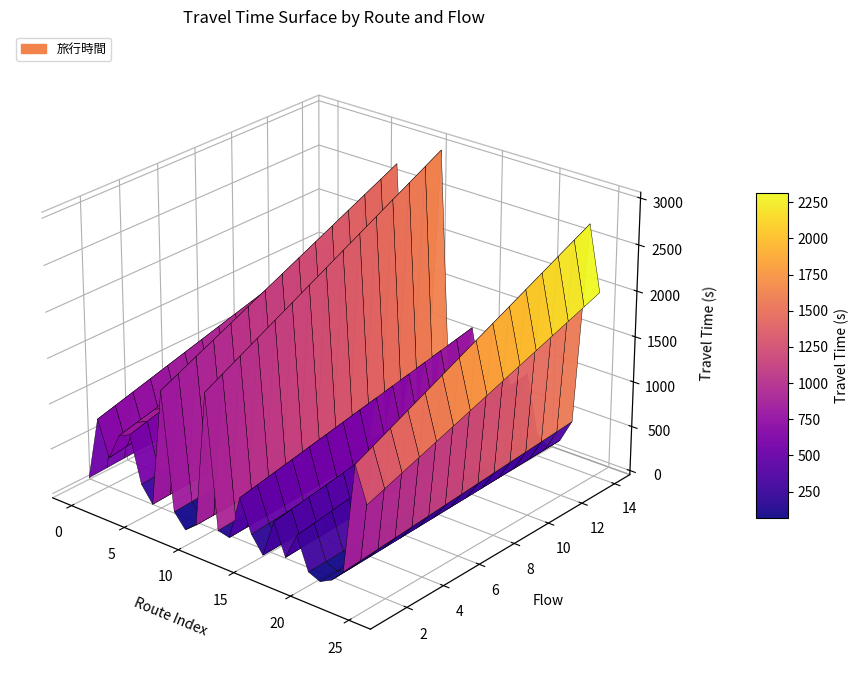

Reading left to right, transcribe all the data shown in this chart.

旅行時間: 旅行時間=306	流量=1614	2=900	3=1440	4=1549	5=610	6=287	7=2700	8=315	9=29	10=220	11=3000	12=295	13=240	14=1145	15=493	16=160	17=930	18=300	19=840	20=196	21=96	22=220	23=480	24=2700	25=1998
流量: 旅行時間=1	流量=8	2=1	3=1	4=6	5=1	6=1	7=1	8=1	9=5	10=1	11=1	12=1	13=1	14=5	15=10	16=1	17=8	18=1	19=1	20=1	21=14	22=1	23=1	24=1	25=1